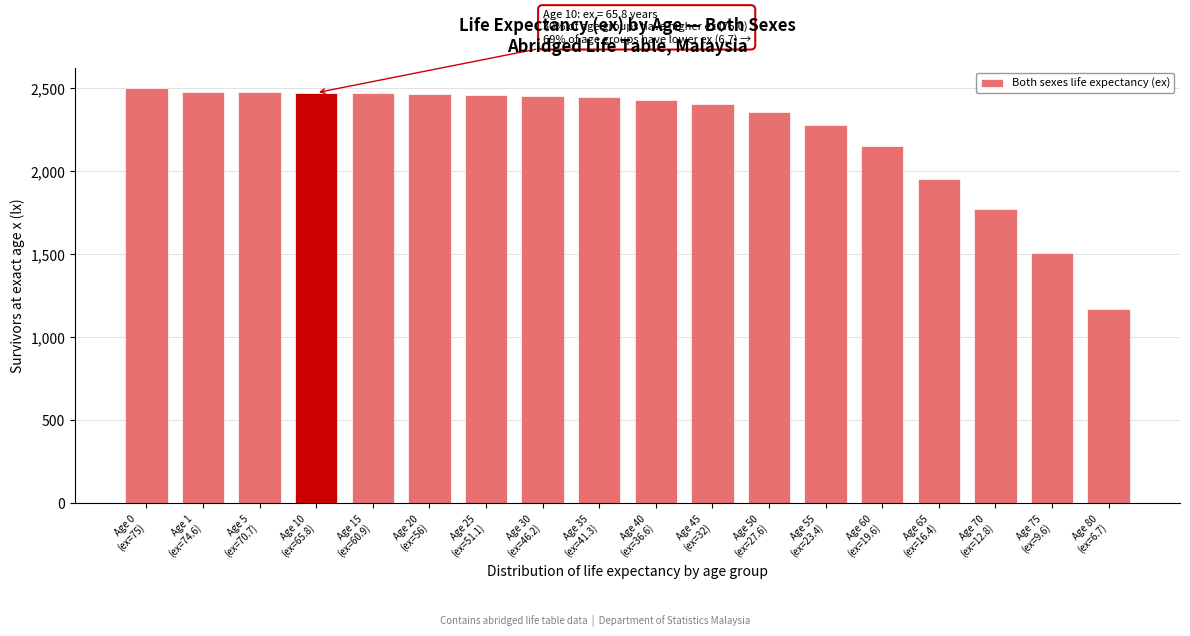

What is the difference between the second highest and second lowest values?

969.1